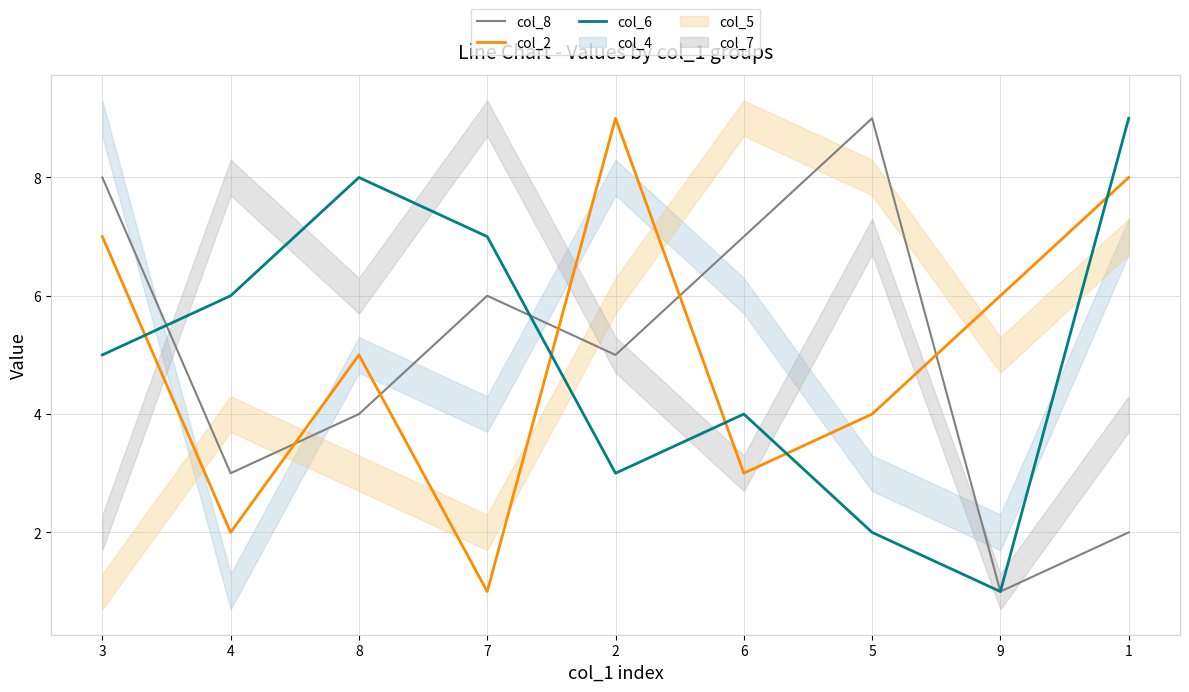

Where is the first local minimum for col_6?

2